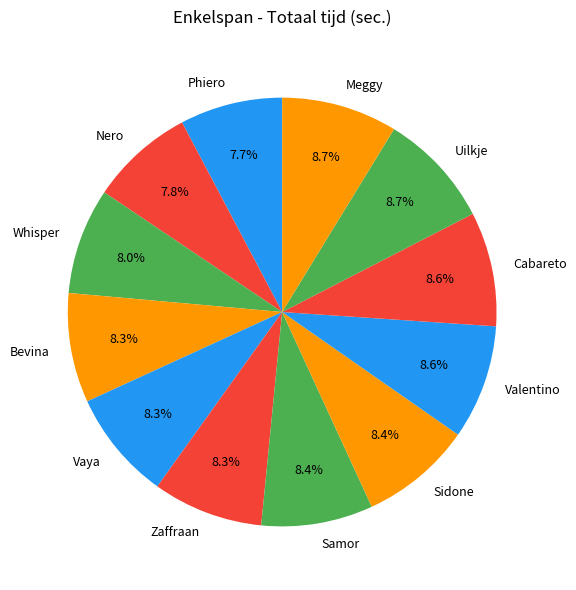

To the nearest percent, what is the difference between the largest and smallest slice percentages?

1%